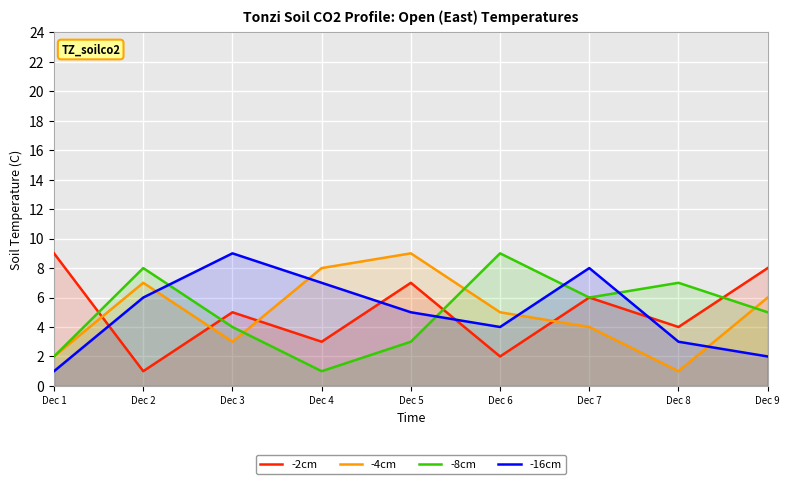

Is the value of -8cm at Dec 2 greater than the value of -4cm at Dec 3?

Yes